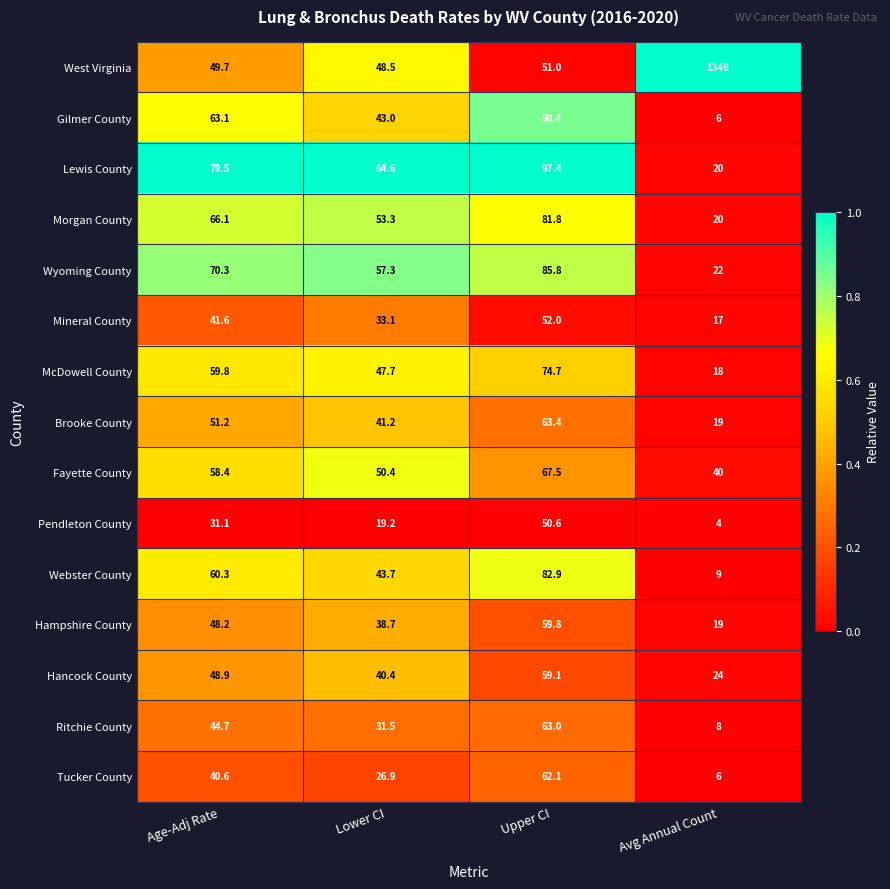

Is the value of Pendleton County at Lower CI greater than the value of Fayette County at Age-Adj Rate?

No